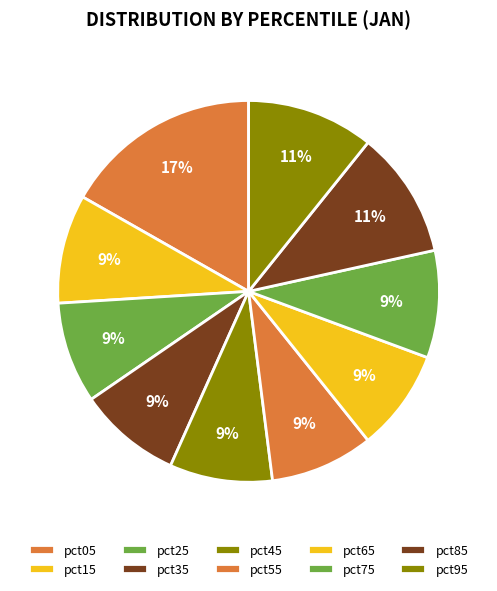

Is the sum of pct65 and pct05 greater than half?

No